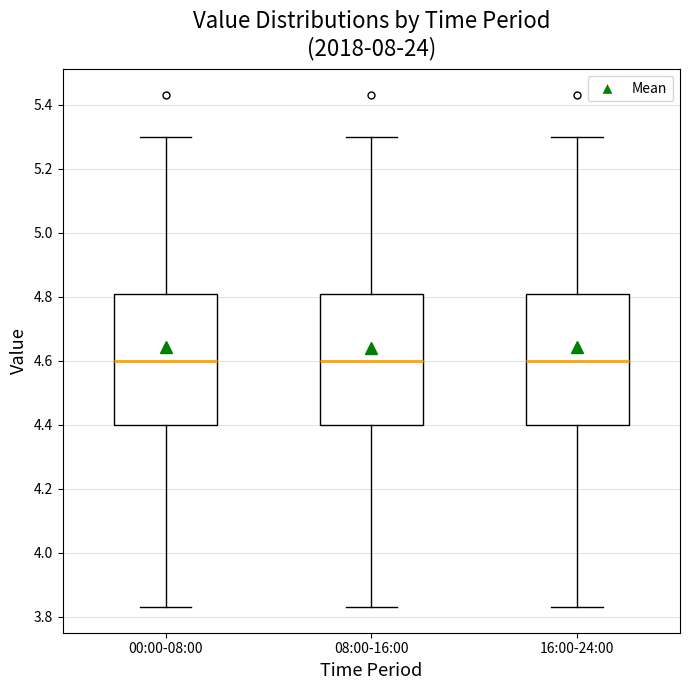

Reading left to right, transcribe this box plot: for each box, give where its median line is, the range the box spans, and where its two whiskers end, as read against the y-axis. The values are not printed on the chart, so give them approximately, as read against the axis.

00:00-08:00: median 4.60, box 4.40 to 4.80, whiskers 3.84 to 5.30
08:00-16:00: median 4.60, box 4.40 to 4.80, whiskers 3.84 to 5.30
16:00-24:00: median 4.60, box 4.40 to 4.80, whiskers 3.84 to 5.30